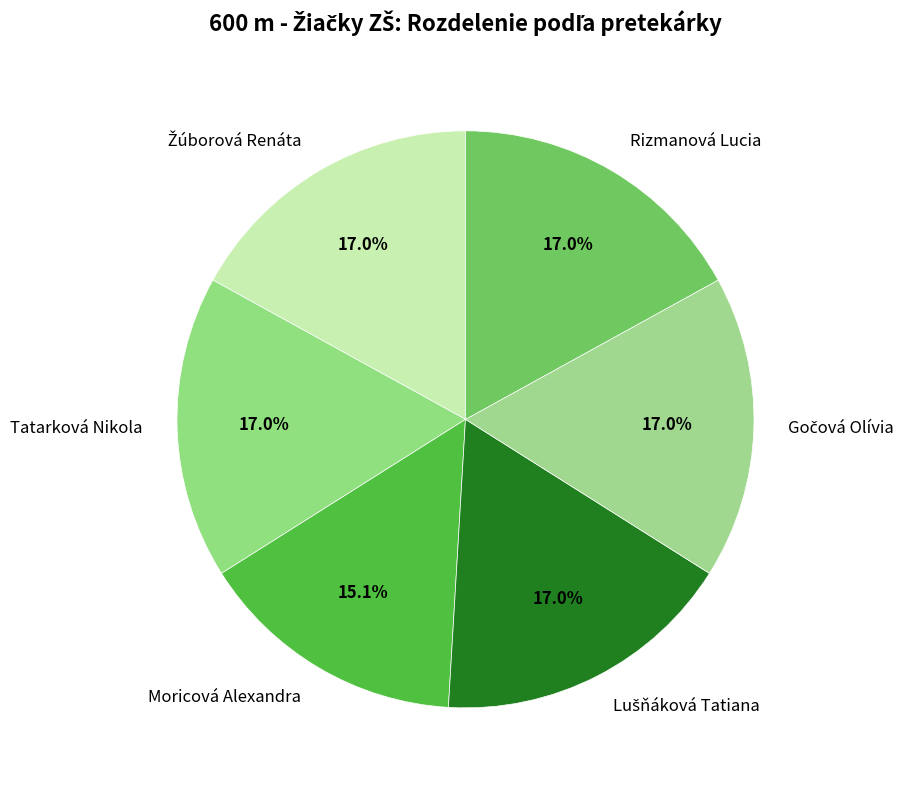

Approximately how many times larger is the value at Moricová Alexandra compared to Rizmanová Lucia?

0.9